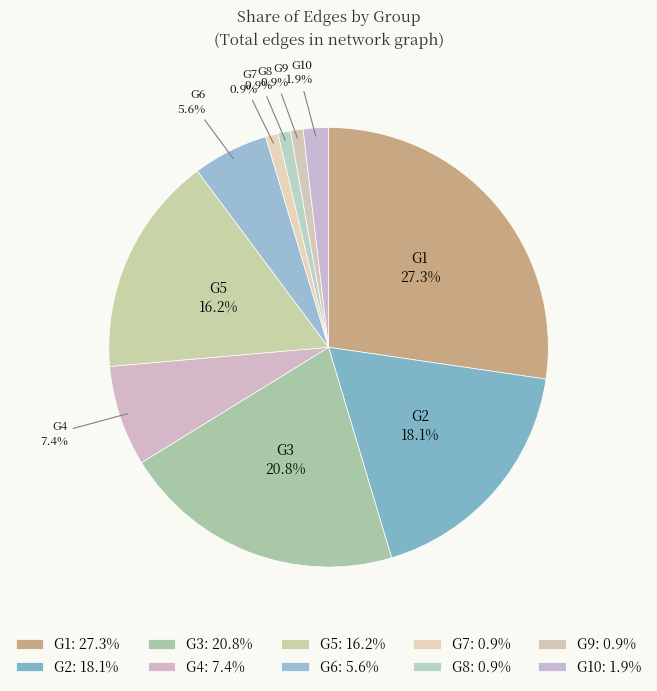

Does any single category account for the majority?

No